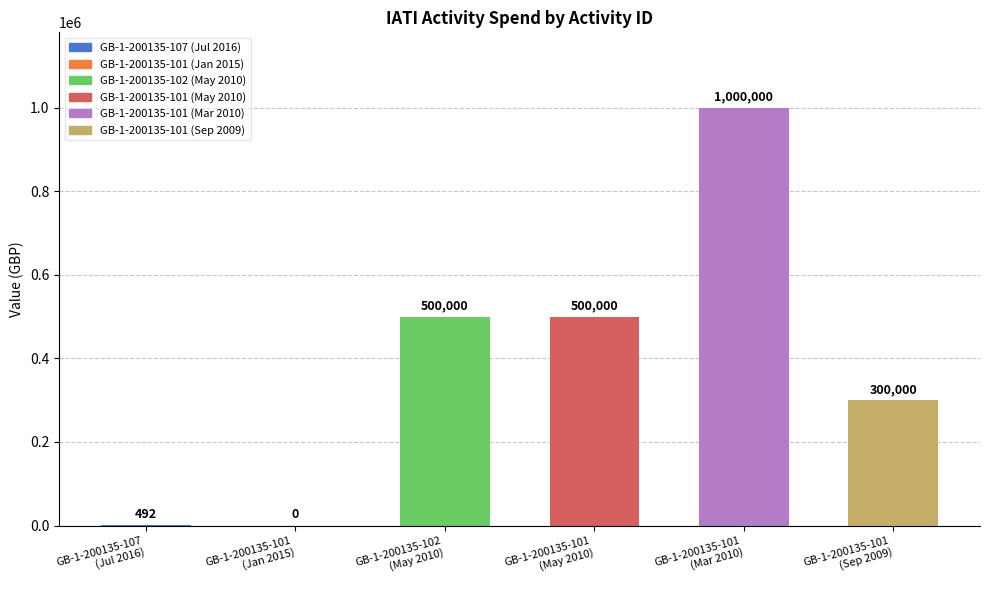

Count the number of data series in this chart.

1